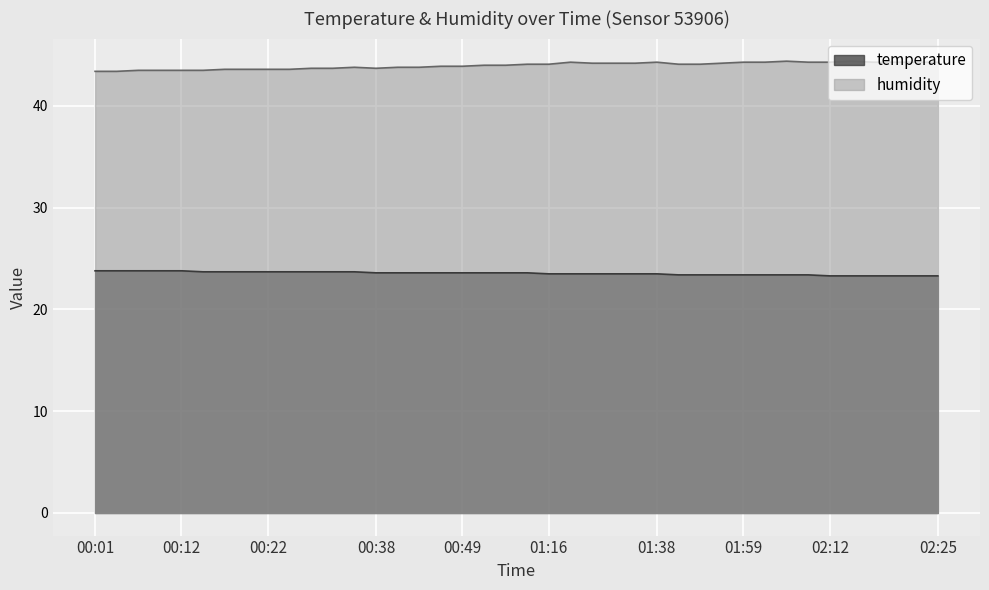

True or false: humidity and temperature cross at least once.

False